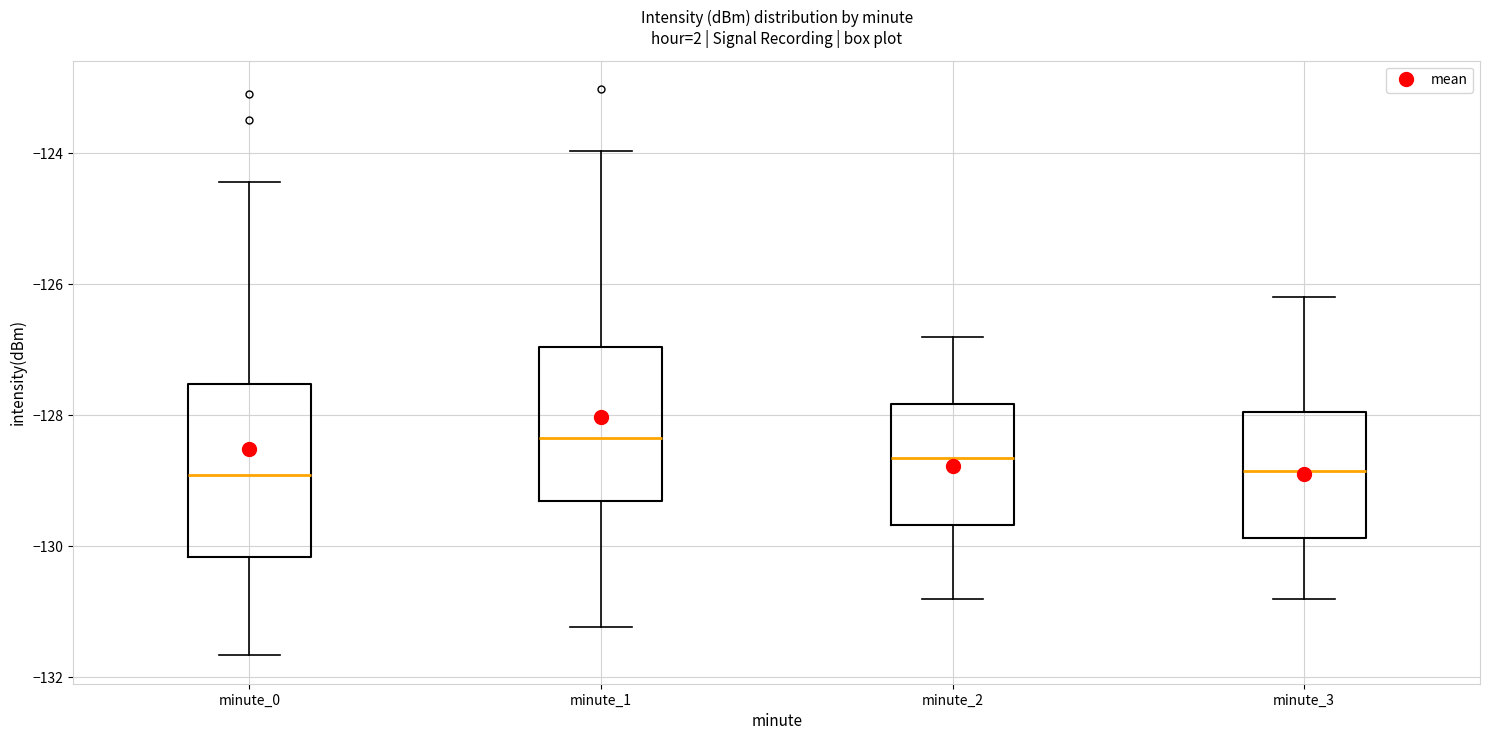

Comparing the boxes themselves (not the whiskers), which one is the tallest?

minute_0